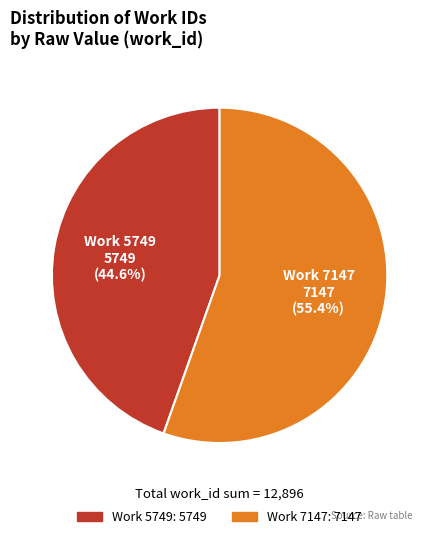

True or false: Work 7147 accounts for 55% of the total.

True